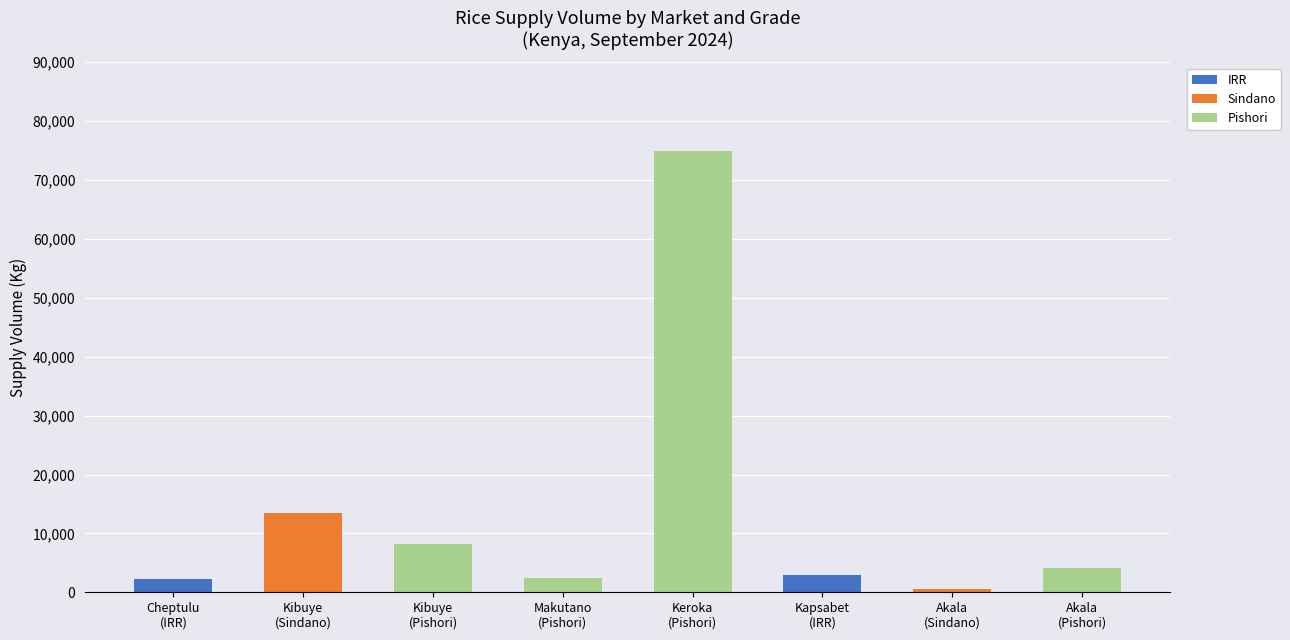

What is the highest value of the IRR series?

3000